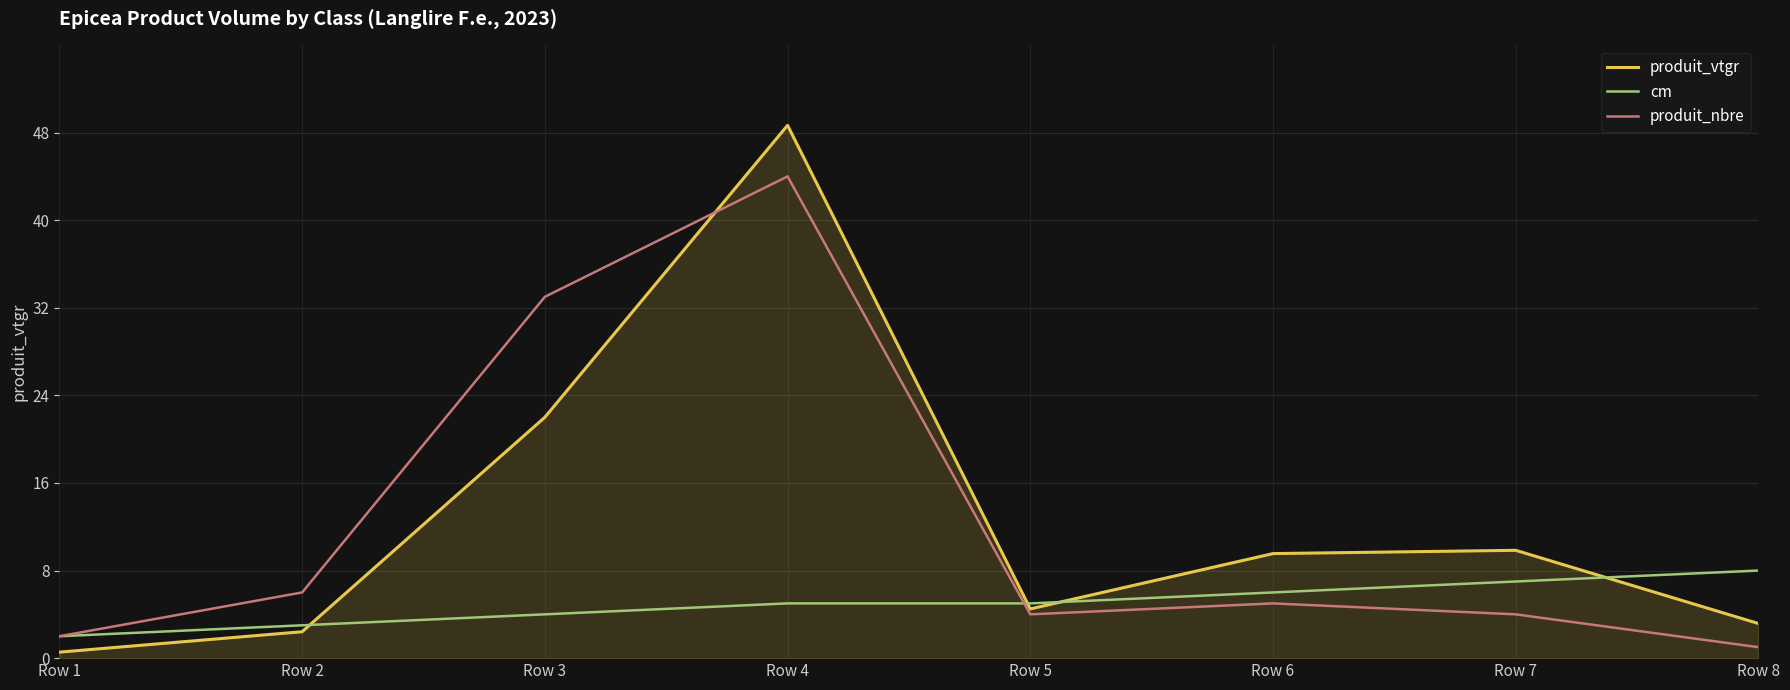

The cm series shows 8.0 at Row 8. True or false?

True